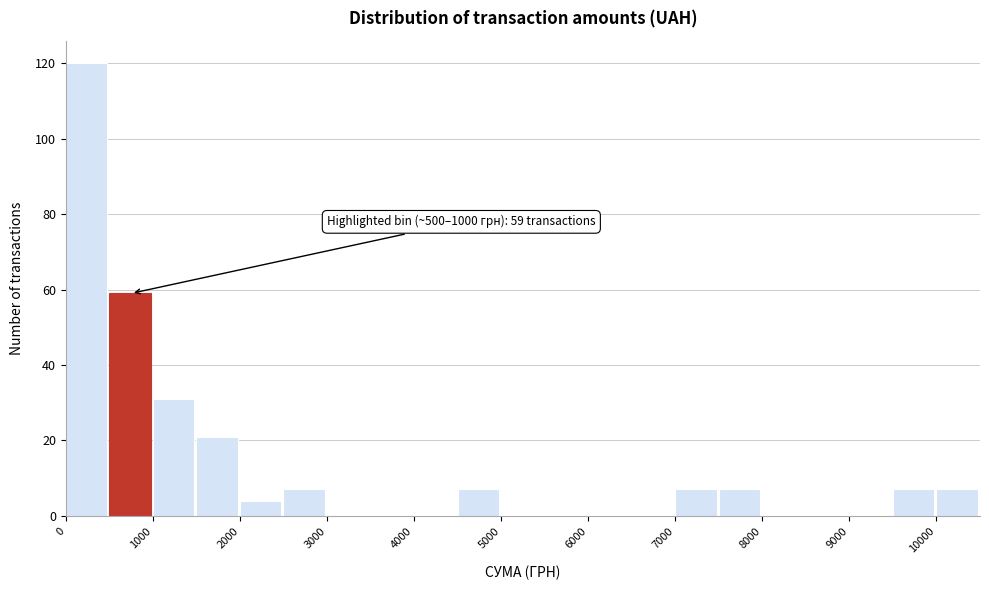

Over which range of the x-axis is the bar tallest?

0 to 500